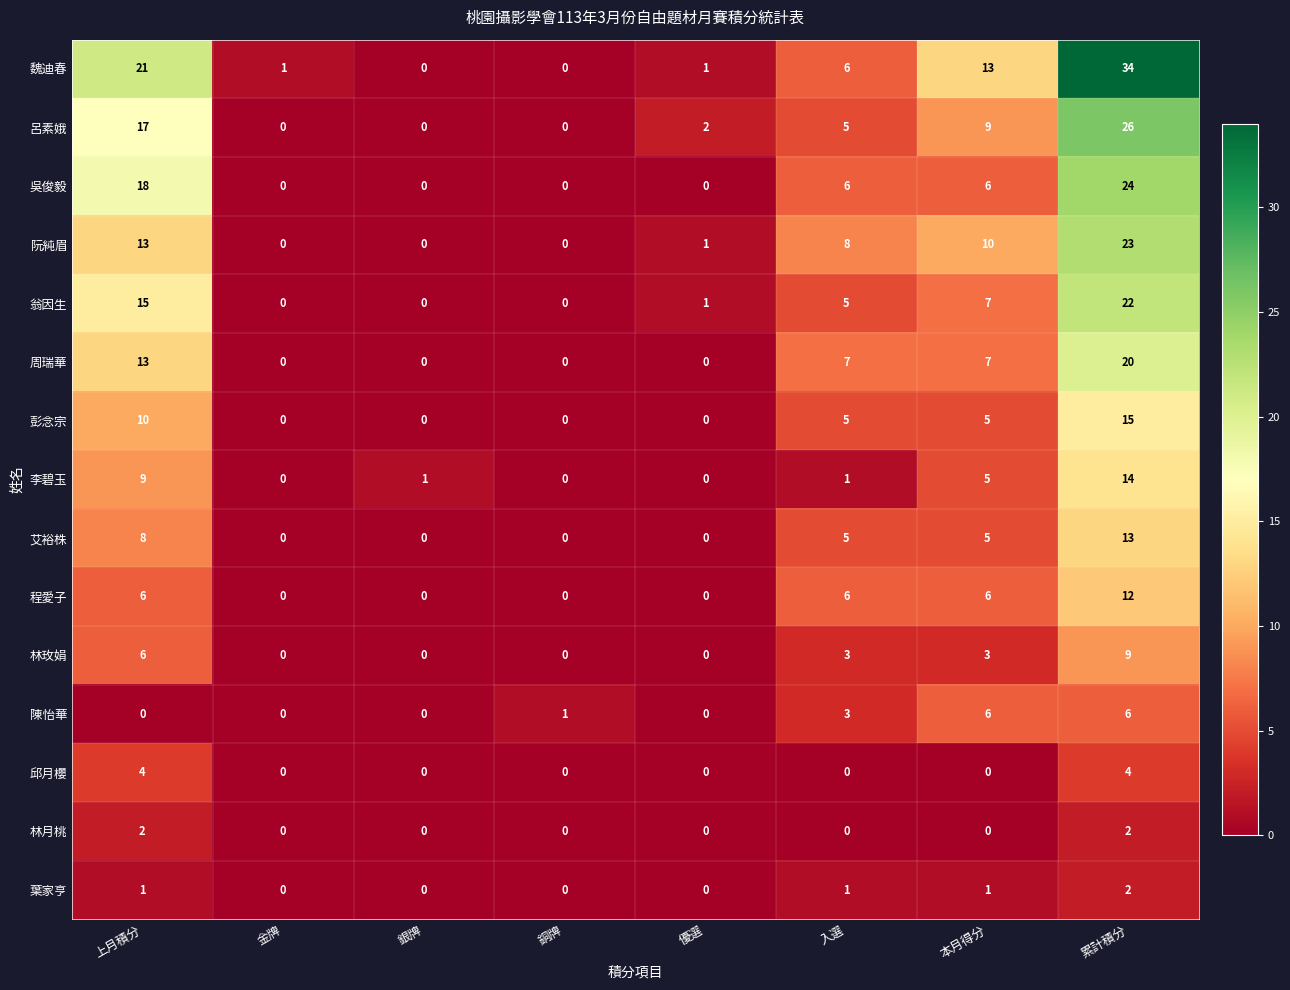

At how many categories does at least one series exceed 16?

2